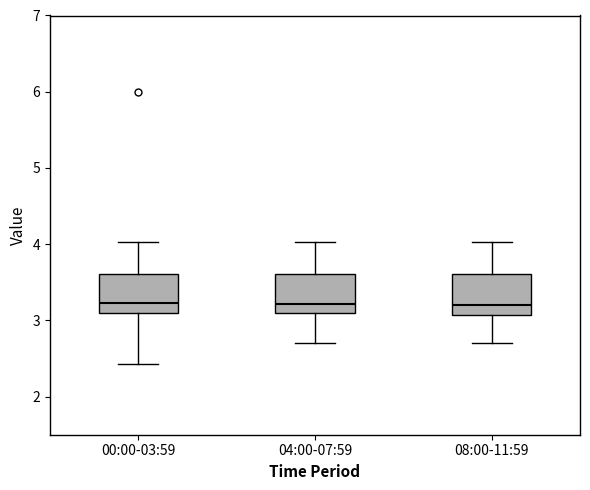

Reading left to right, read every box against the y-axis: the position of its median line, the range the box covers, and the ends of its whiskers. The values are not printed on the chart, so give them approximately, as read against the axis.

00:00-03:59: median 3.2, box 3.1 to 3.6, whiskers 2.4 to 4.0
04:00-07:59: median 3.2, box 3.1 to 3.6, whiskers 2.7 to 4.0
08:00-11:59: median 3.2, box 3.1 to 3.6, whiskers 2.7 to 4.0